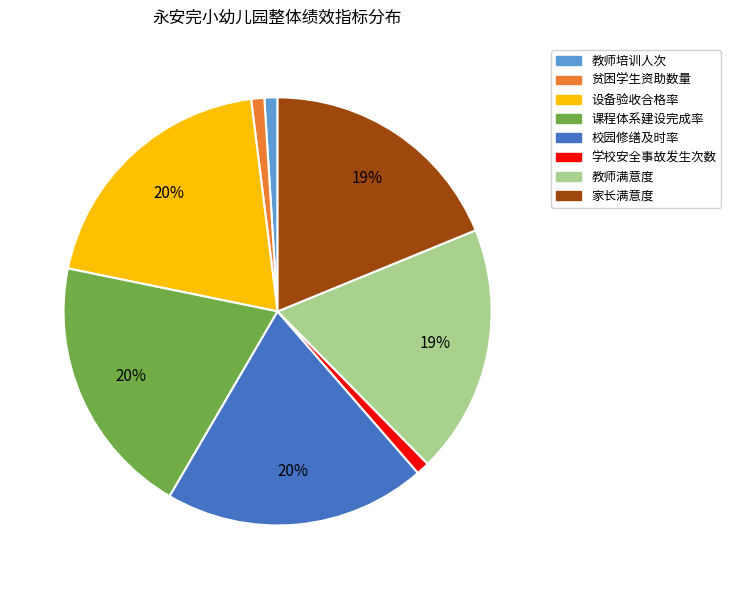

True or false: 家长满意度 accounts for 12% of the total.

False